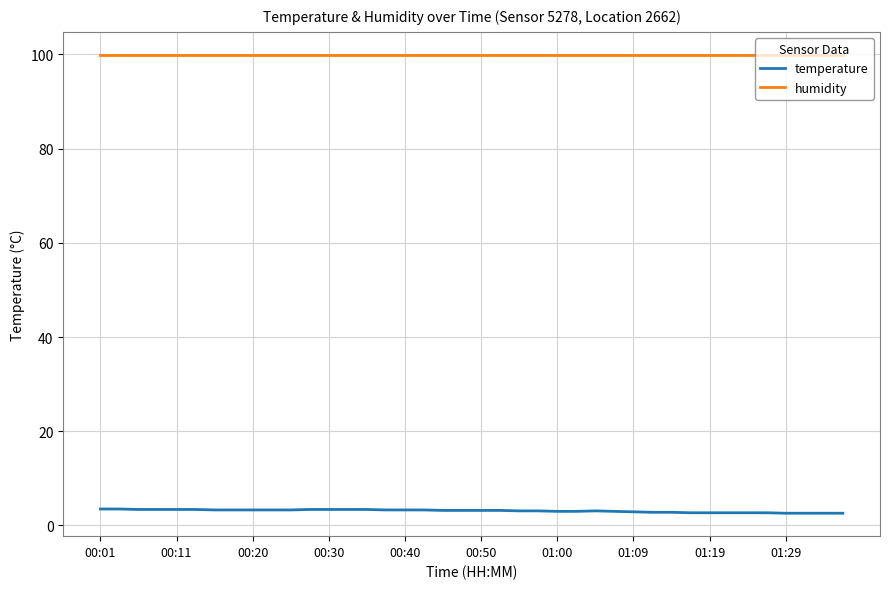

How many lines are shown in the chart?

2